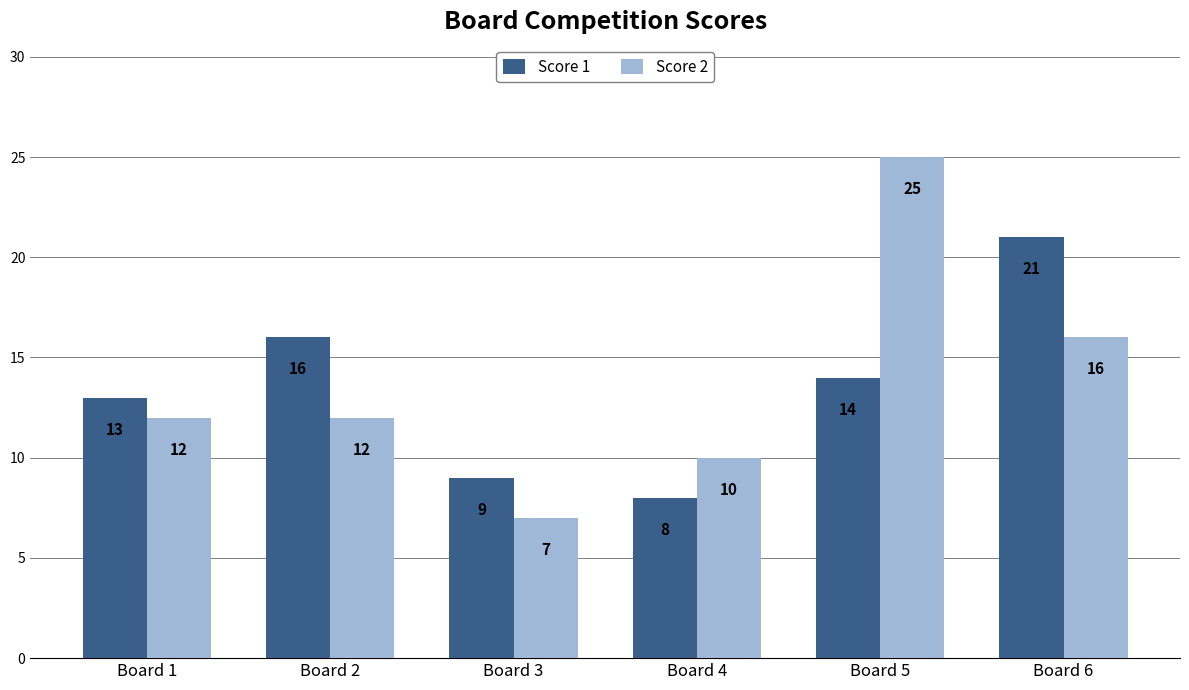

What is the average value of the Score 2 series?

14